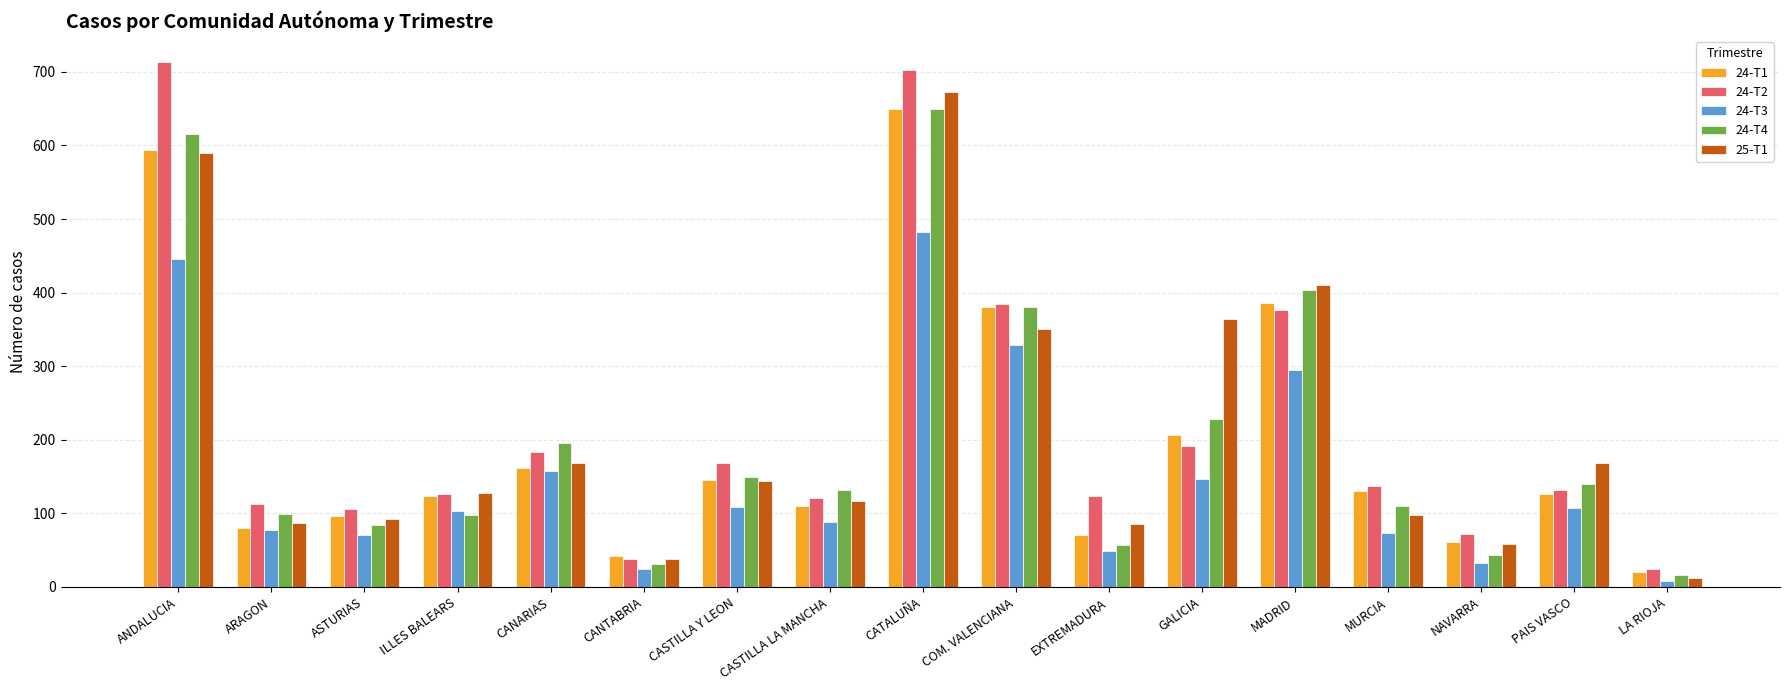

What is the difference between the highest and lowest values at CANARIAS?

39